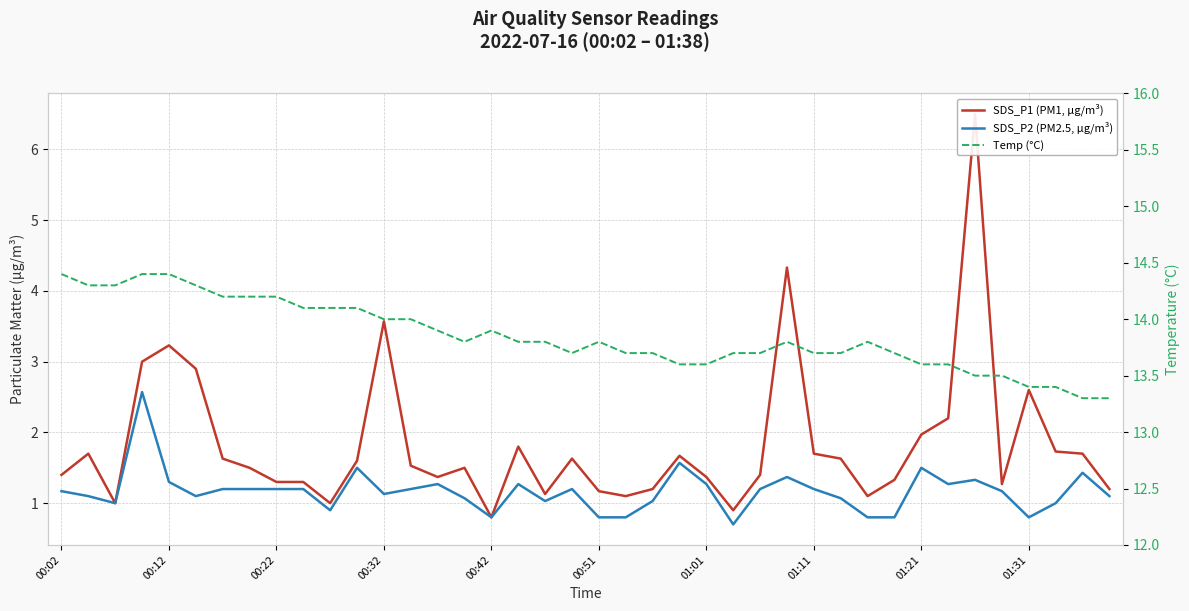

True or false: SDS_P1 (PM1, µg/m³) and Temp (°C) cross at least once.

False